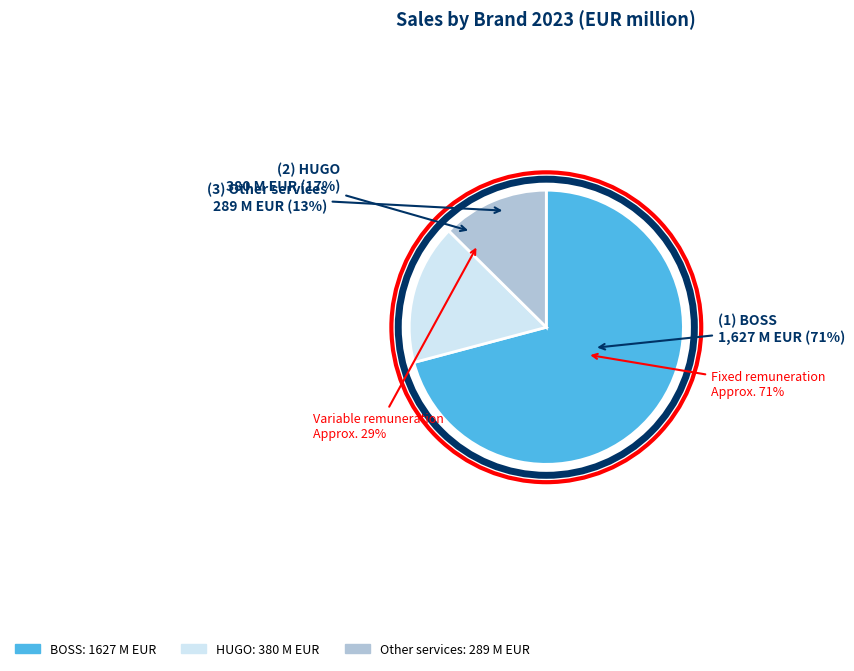

Which has a higher value, BOSS or HUGO?

BOSS